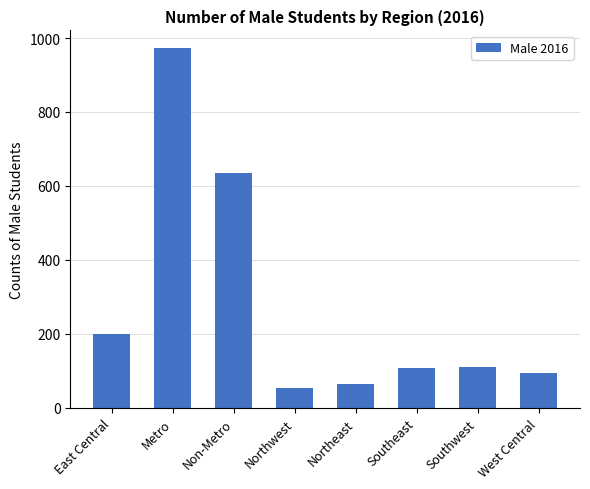

The chart shows a value of 55 at Northwest. True or false?

True